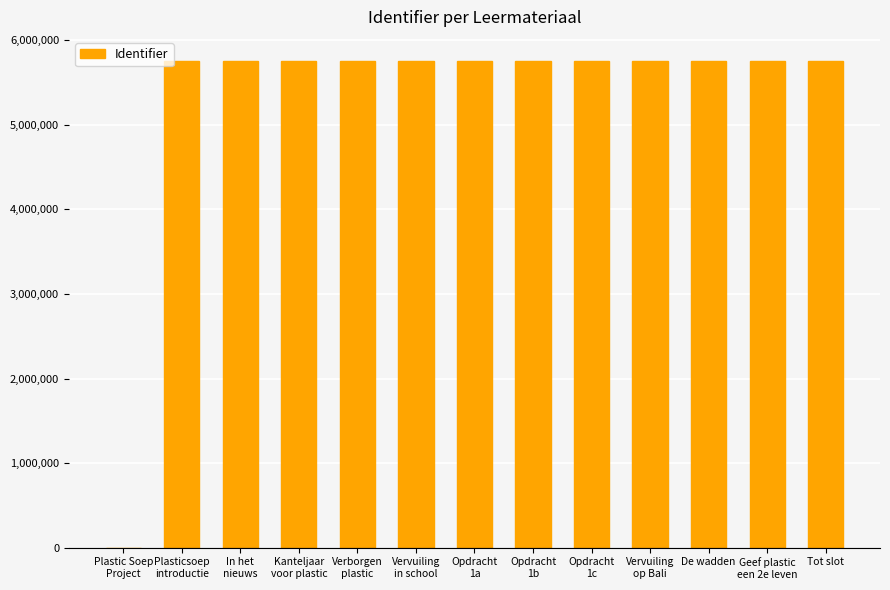

True or false: the data shows 1573107 at Tot slot.

False